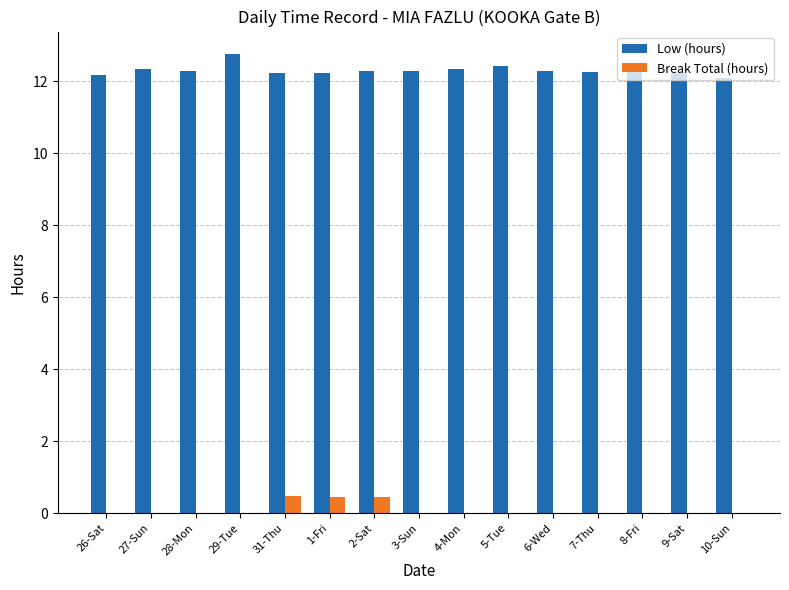

Is it true that Low (hours) equals 12.2 at 9-Sat?

True